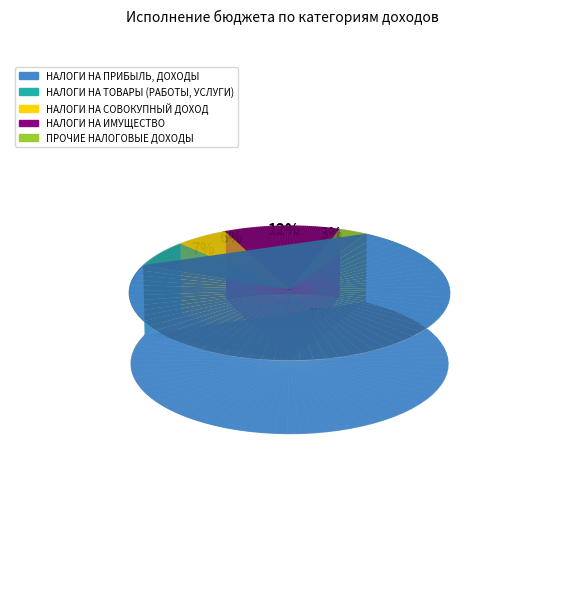

How many segments does this pie chart have?

5